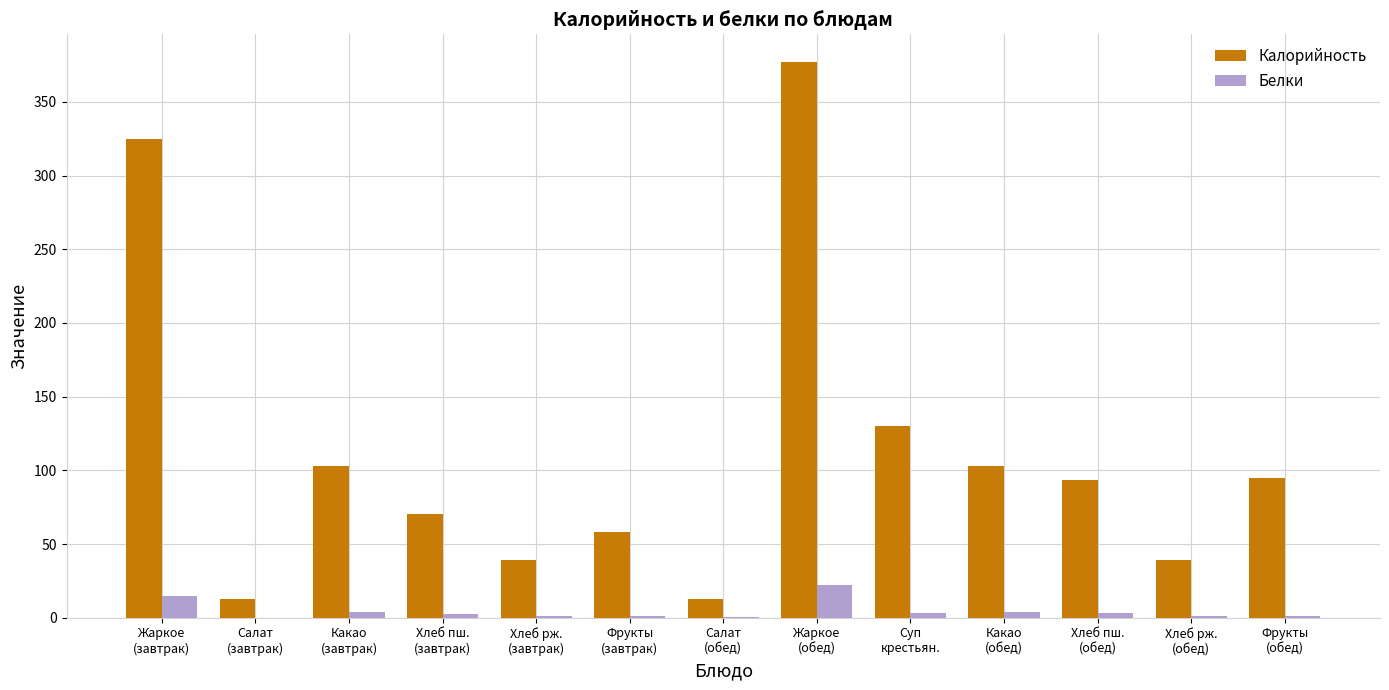

Count the number of data series in this chart.

2